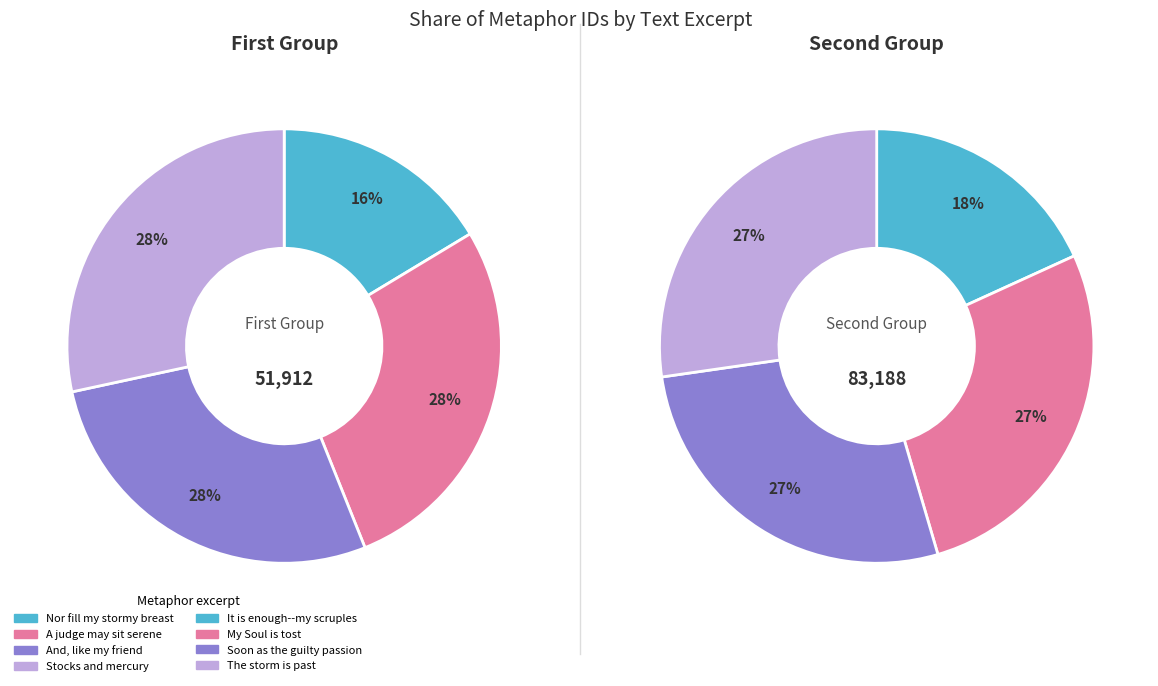

To the nearest percent, what is the difference between the The storm is past and Stocks and mercury slice percentages?

6%